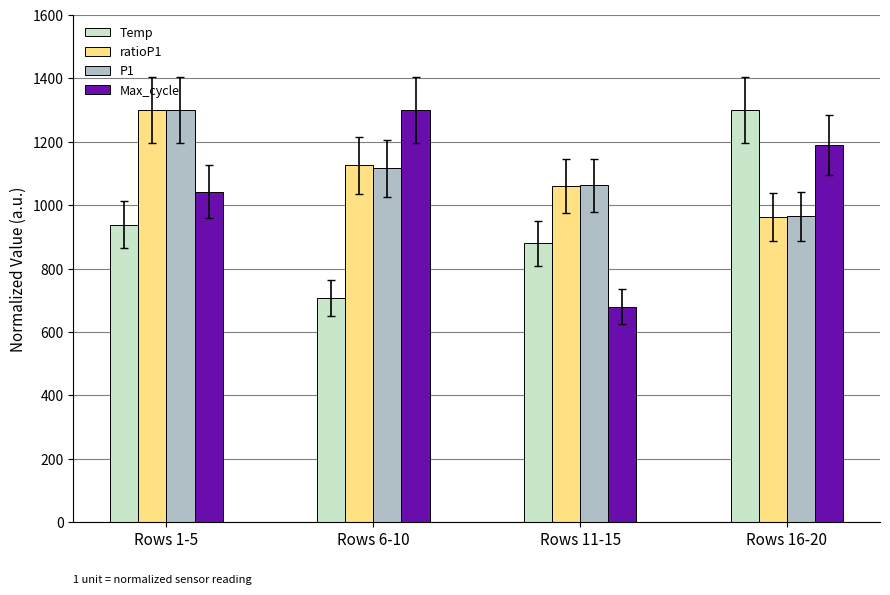

The value of ratioP1 at Rows 1-5 is 1300.0. True or false?

True